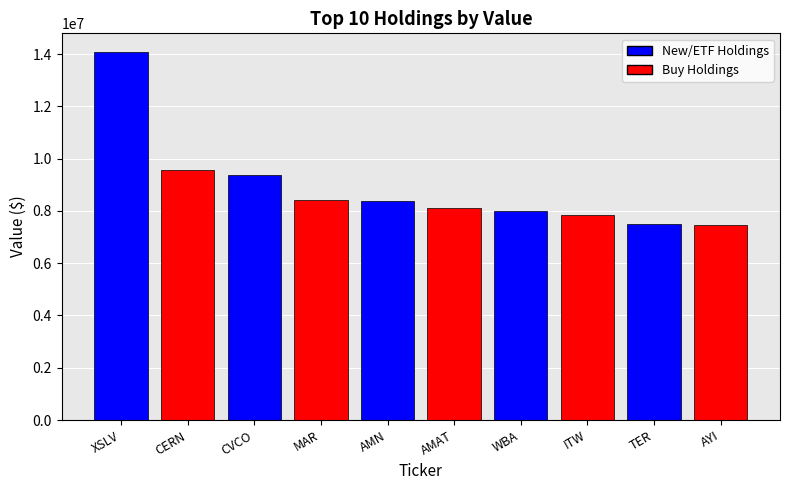

Where is the data nearest to the value 10782000?

CERN